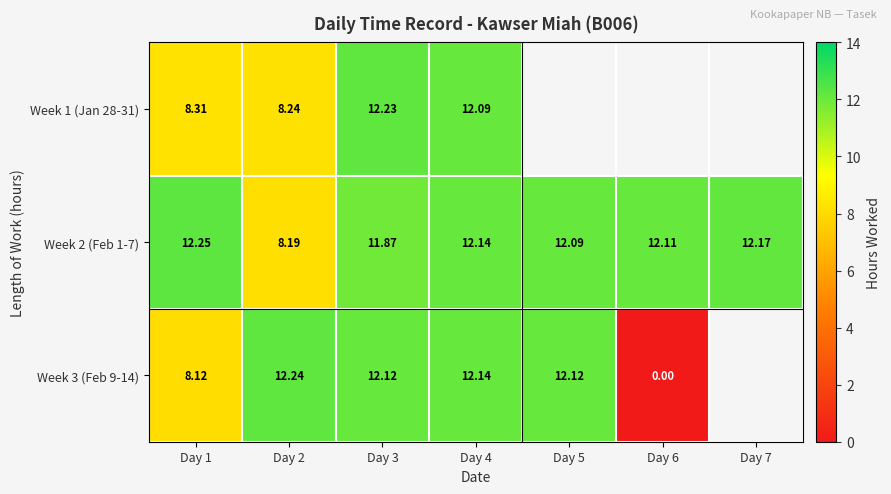

The value of Week 1 (Jan 28-31) at Day 1 is 8.3. True or false?

True